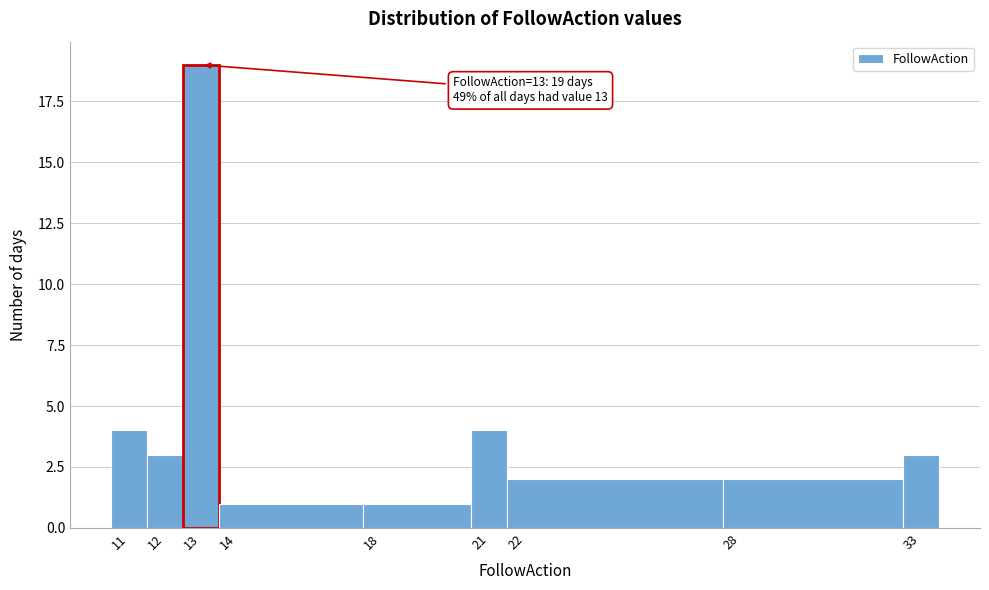

Which range on the x-axis has the tallest bar?

12.5 to 13.5